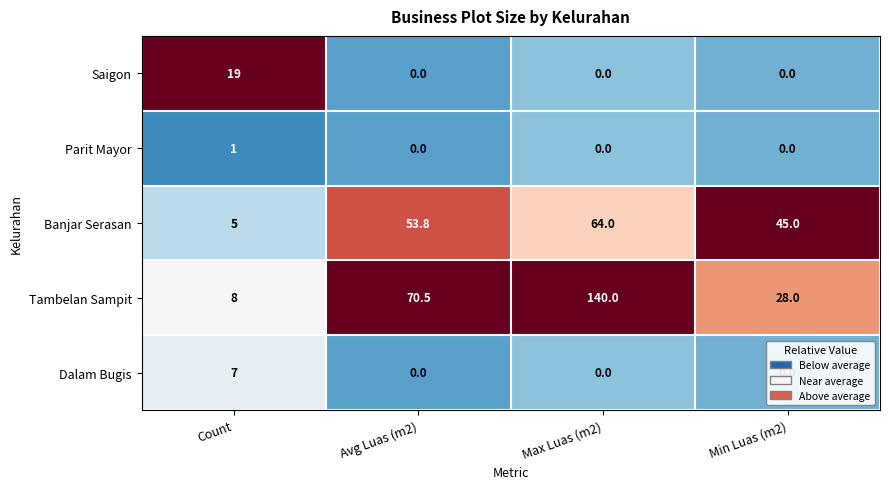

List the series in order of their peak value, lowest first.

Parit Mayor, Dalam Bugis, Saigon, Banjar Serasan, Tambelan Sampit